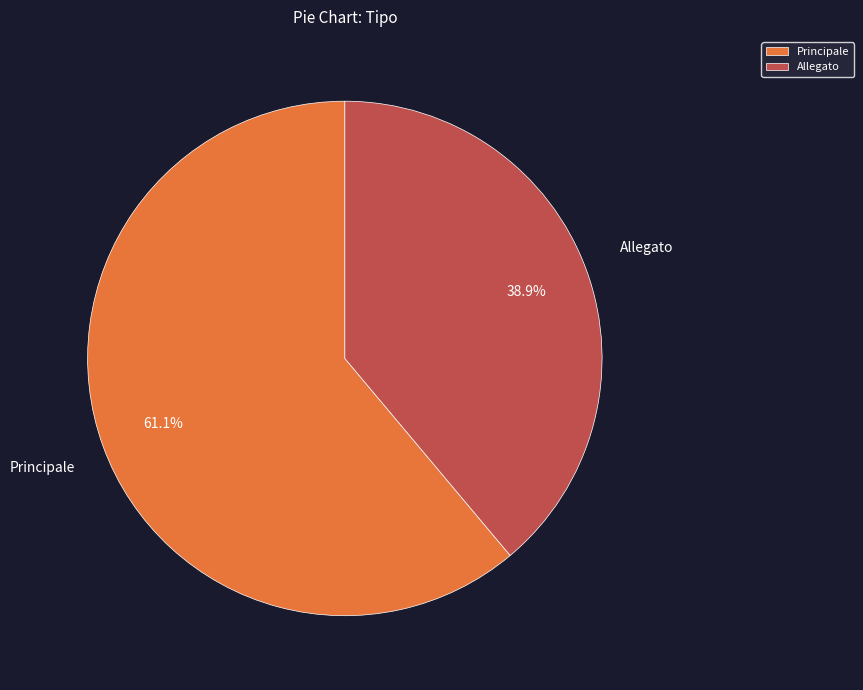

To the nearest percent, what portion does Allegato represent?

39%